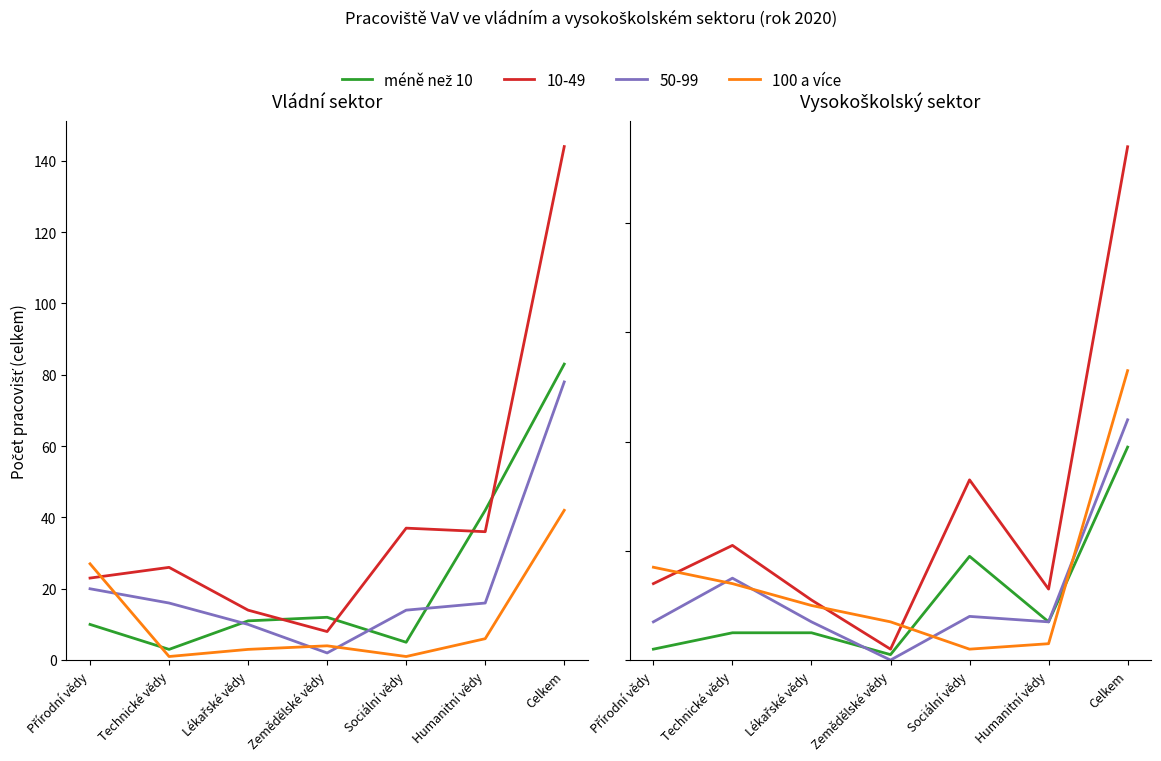

Between Humanitní vědy and Sociální vědy, which is larger?

Sociální vědy